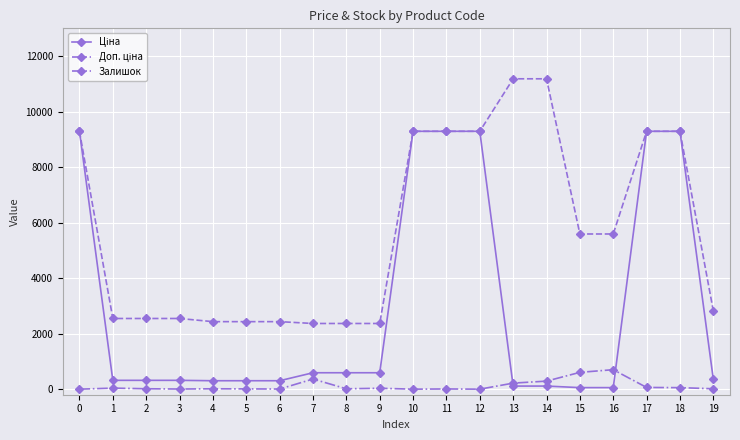

True or false: Залишок has more than 2 points higher than both neighbors.

True